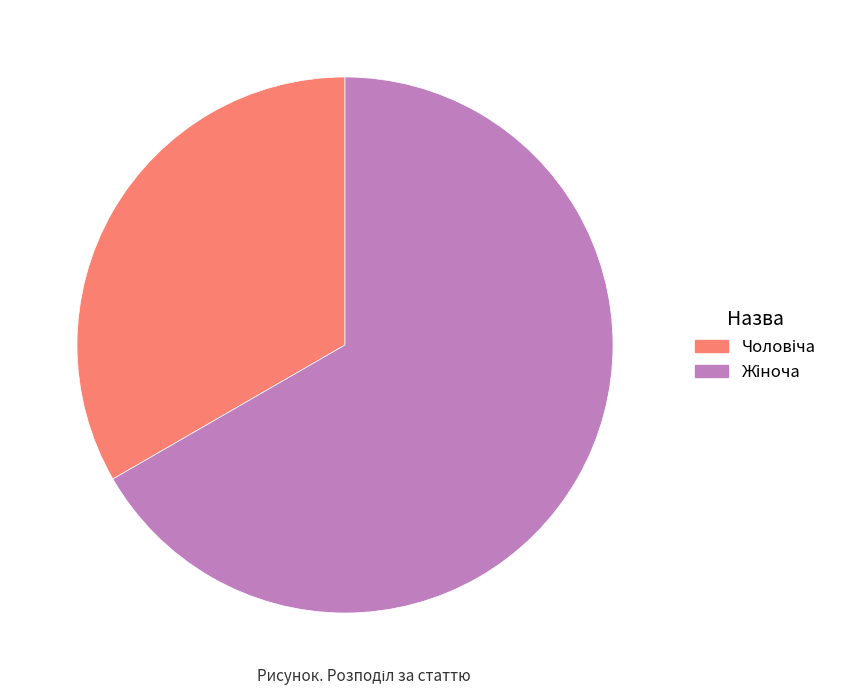

Is there any slice that represents more than half of the pie?

Yes